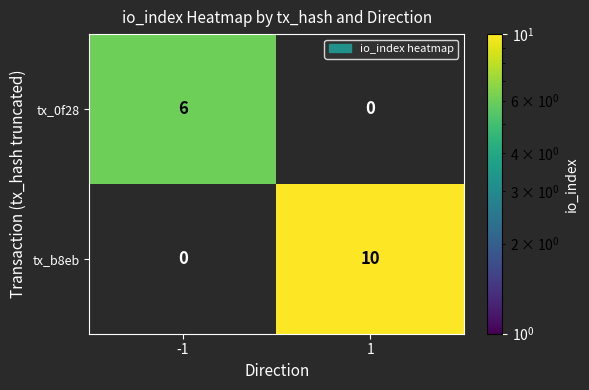

The tx_0f28 series shows 6 at -1. True or false?

True